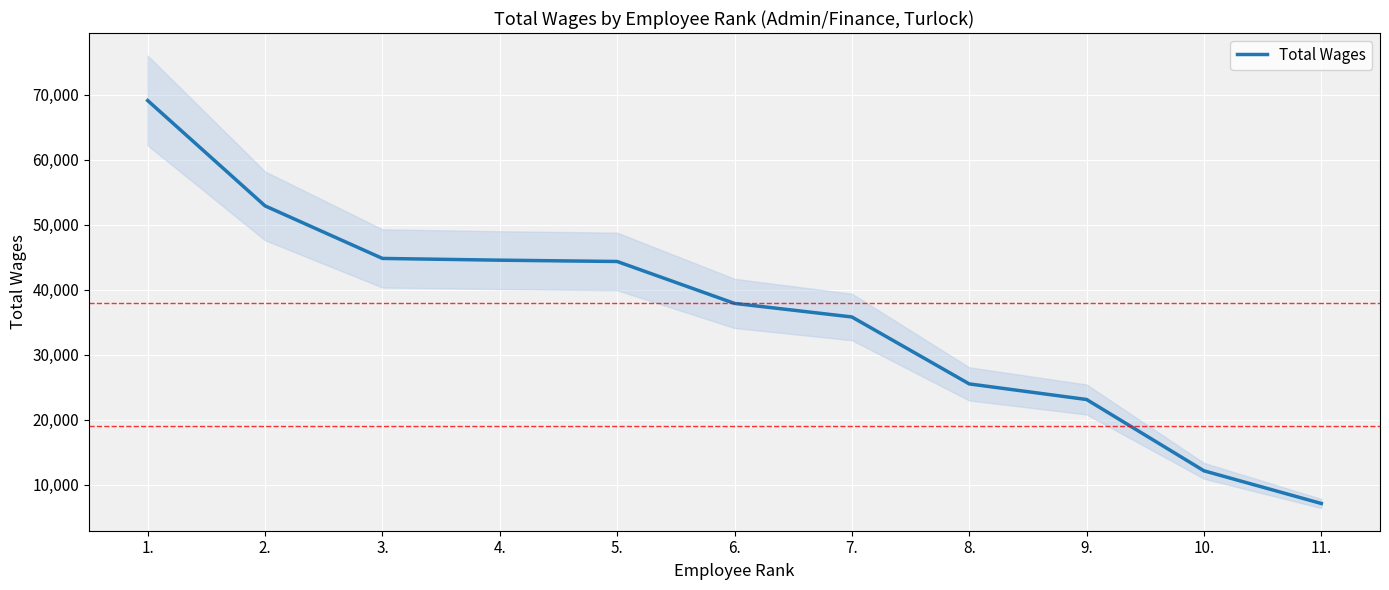

What is the difference between the values at 5. and 8.?

18838